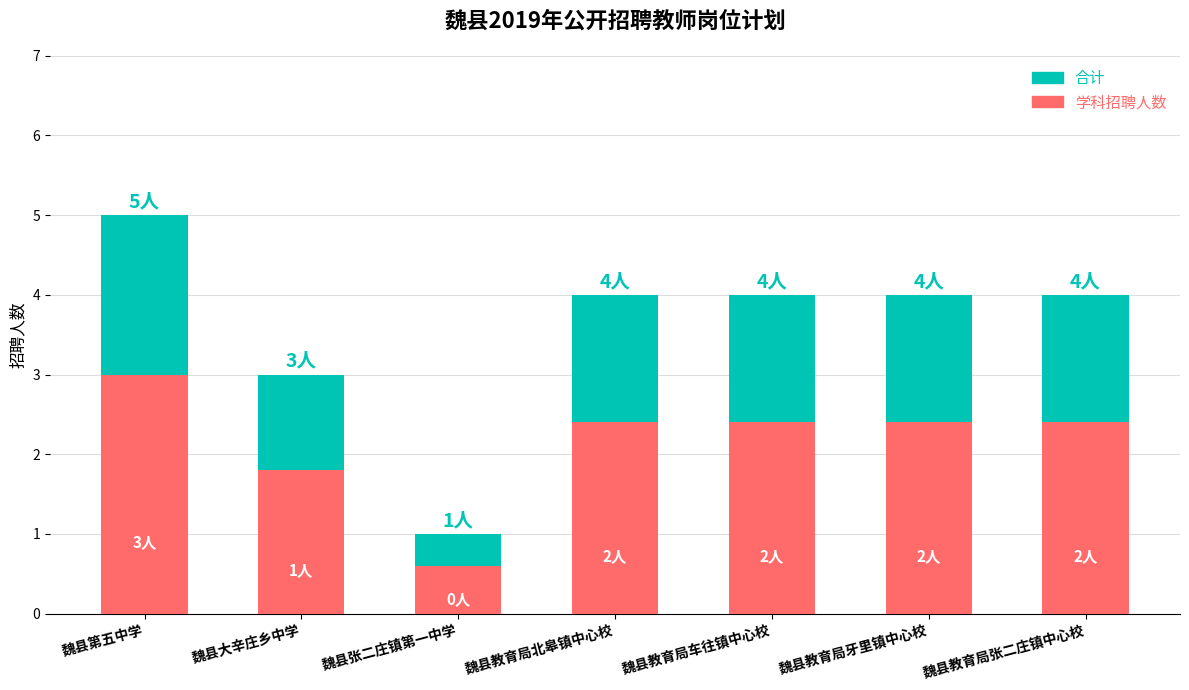

Between 魏县教育局北皋镇中心校 and 魏县张二庄镇第一中学, which is larger?

魏县教育局北皋镇中心校